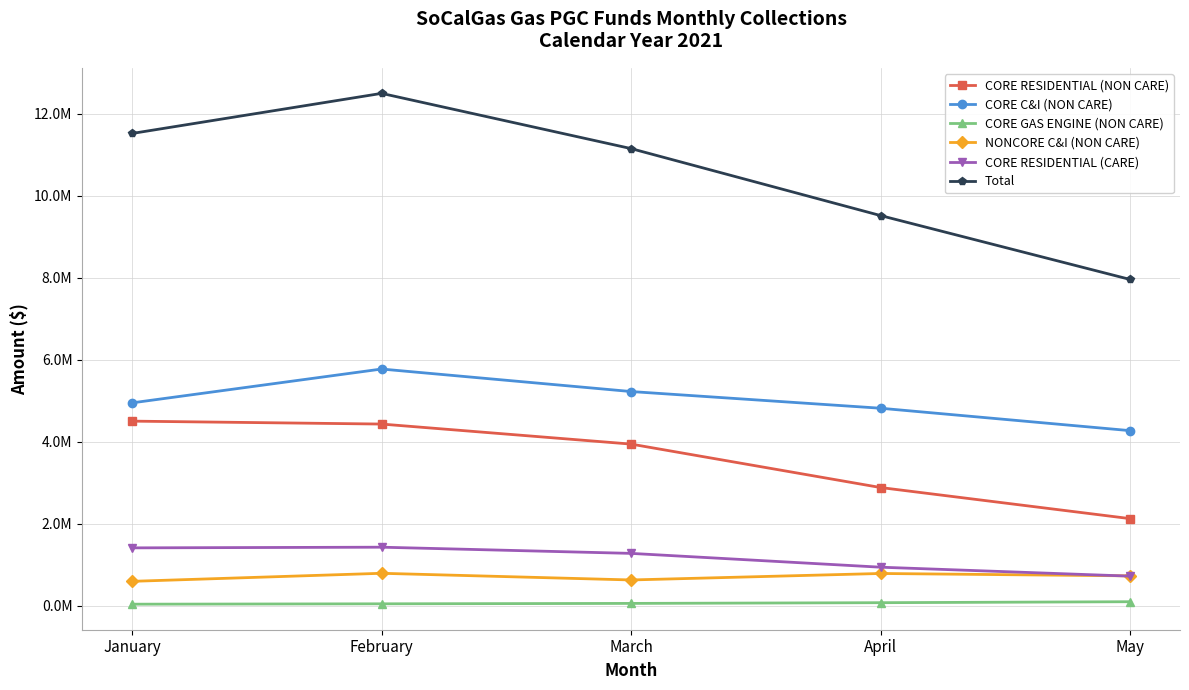

At which label is CORE GAS ENGINE (NON CARE) closest to 72420?

April